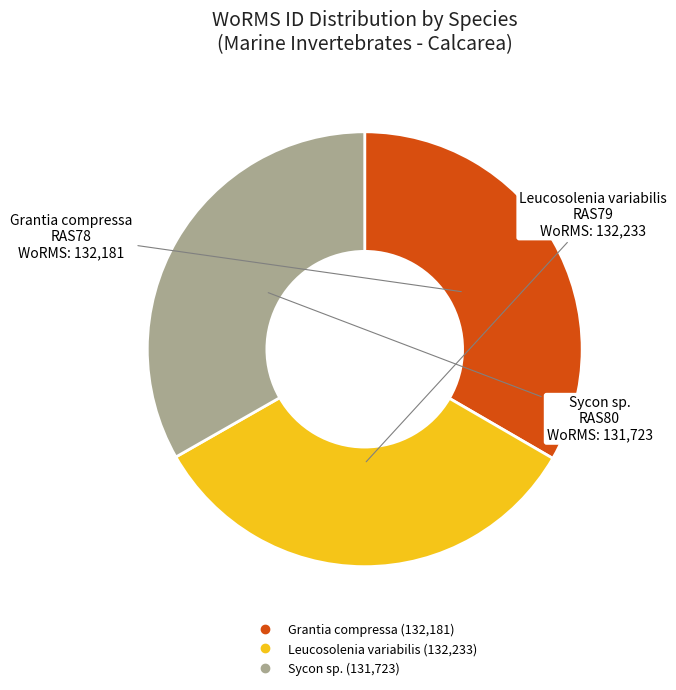

How many segments does this pie chart have?

3